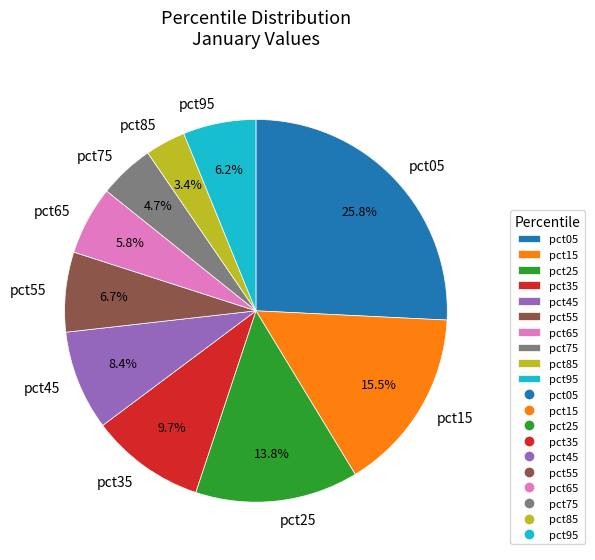

To the nearest percent, what is the difference between the pct05 and pct85 slice percentages?

22%